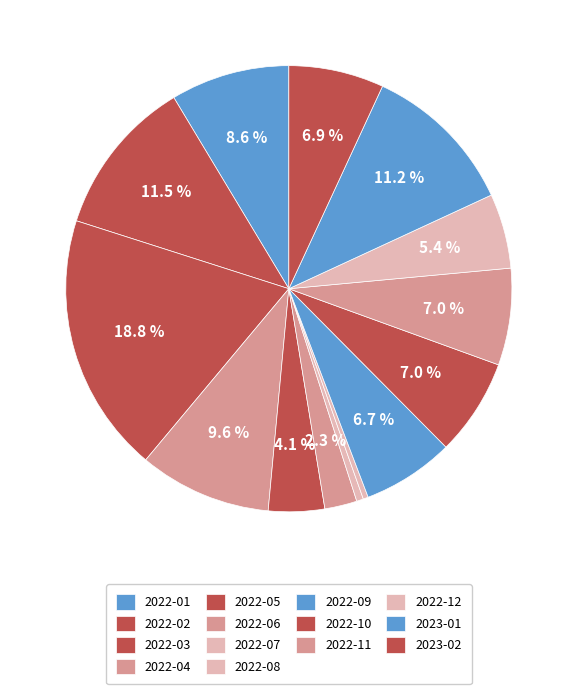

To the nearest percent, what portion does 2023-02 represent?

7%